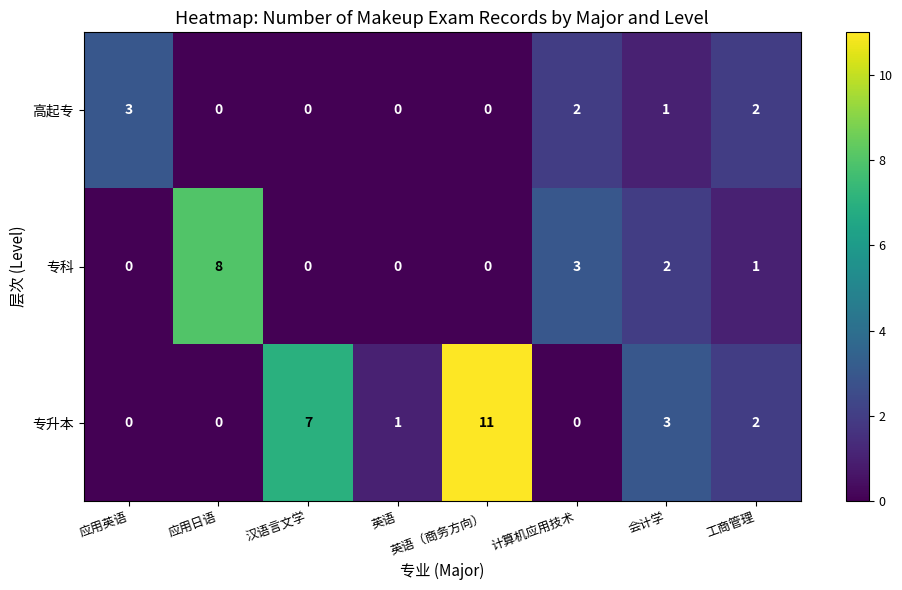

At which category is the sum across all series the highest?

英语（商务方向）